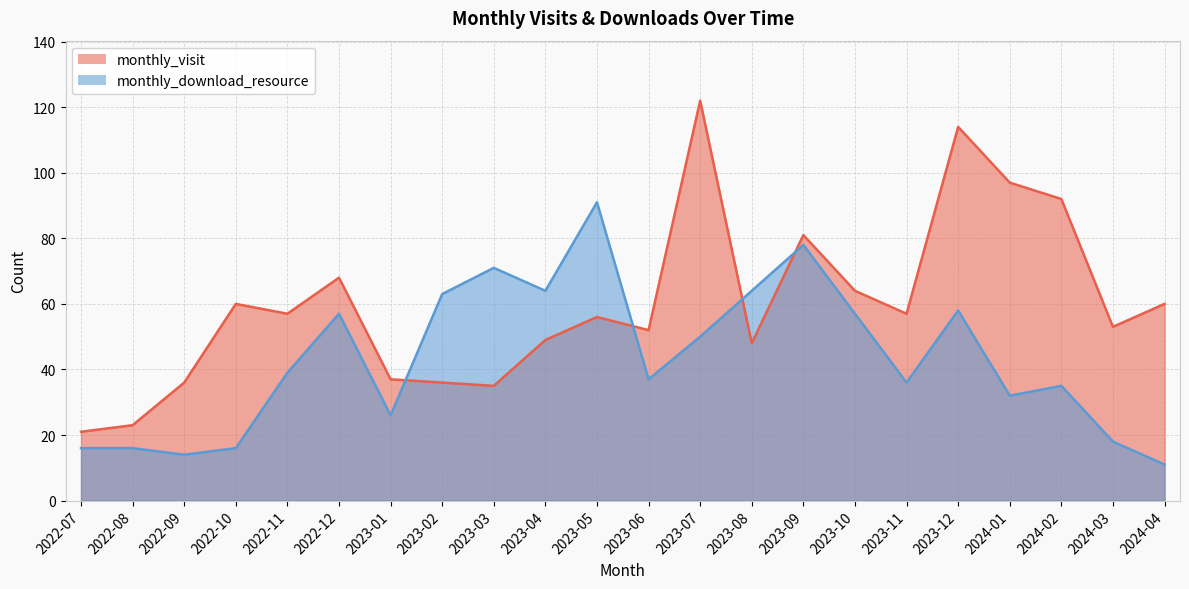

What is the average value of the monthly_download_resource series?

43